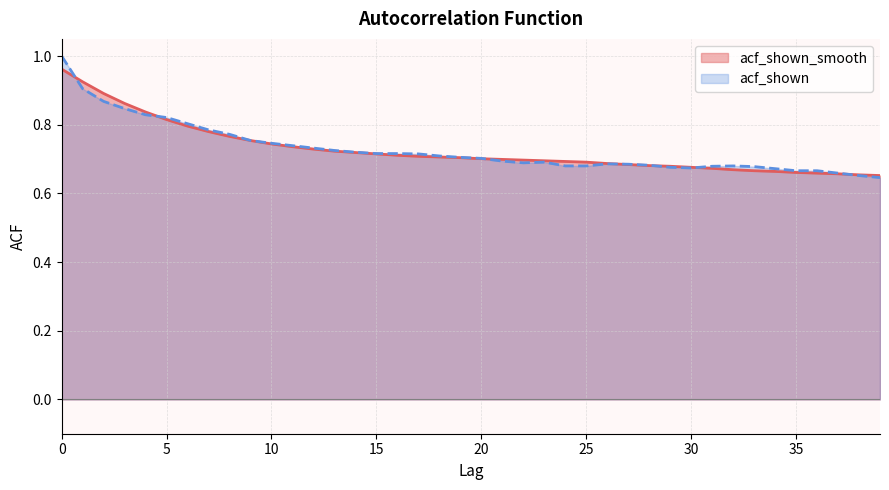

Reading right to left, extract all data points from this chart.

acf_shown_smooth: 39=0.7	38=0.7	37=0.7	36=0.7	35=0.7	34=0.7	33=0.7	32=0.7	31=0.7	30=0.7	29=0.7	28=0.7	27=0.7	26=0.7	25=0.7	24=0.7	23=0.7	22=0.7	21=0.7	20=0.7	19=0.7	18=0.7	17=0.7	16=0.7	15=0.7	14=0.7	13=0.7	12=0.7	11=0.7	10=0.7	9=0.8	8=0.8	7=0.8	6=0.8	5=0.8	4=0.8	3=0.9	2=0.9	1=0.9	0=1.0
acf_shown: 39=0.6	38=0.7	37=0.7	36=0.7	35=0.7	34=0.7	33=0.7	32=0.7	31=0.7	30=0.7	29=0.7	28=0.7	27=0.7	26=0.7	25=0.7	24=0.7	23=0.7	22=0.7	21=0.7	20=0.7	19=0.7	18=0.7	17=0.7	16=0.7	15=0.7	14=0.7	13=0.7	12=0.7	11=0.7	10=0.7	9=0.8	8=0.8	7=0.8	6=0.8	5=0.8	4=0.8	3=0.8	2=0.9	1=0.9	0=1.0